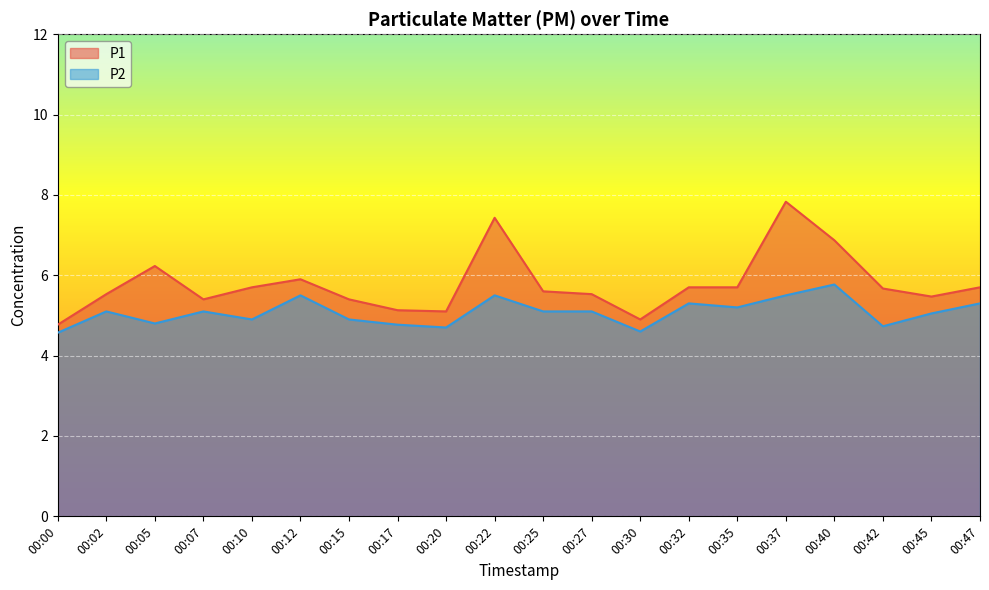

Is it true that P2 equals 9.4 at 00:12?

False